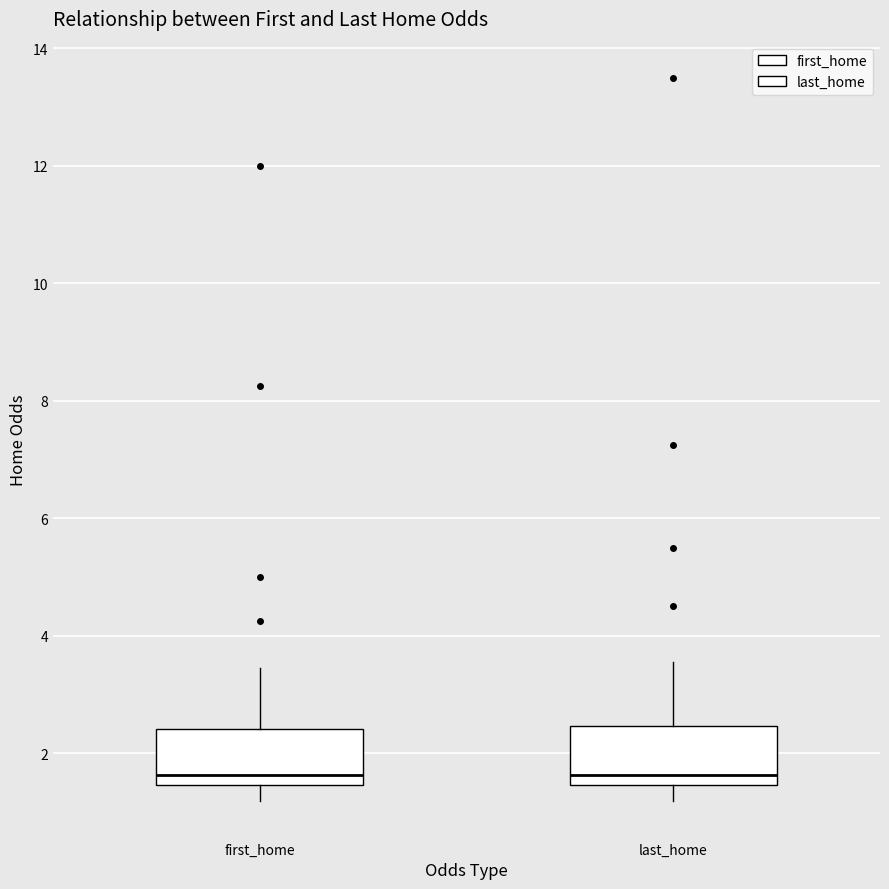

Reading left to right, read every box against the y-axis: the position of its median line, the range the box covers, and the ends of its whiskers. The values are not printed on the chart, so give them approximately, as read against the axis.

first_home: median 1.6, box 1.4 to 2.4, whiskers 1.2 to 3.4
last_home: median 1.6, box 1.4 to 2.4, whiskers 1.2 to 3.6